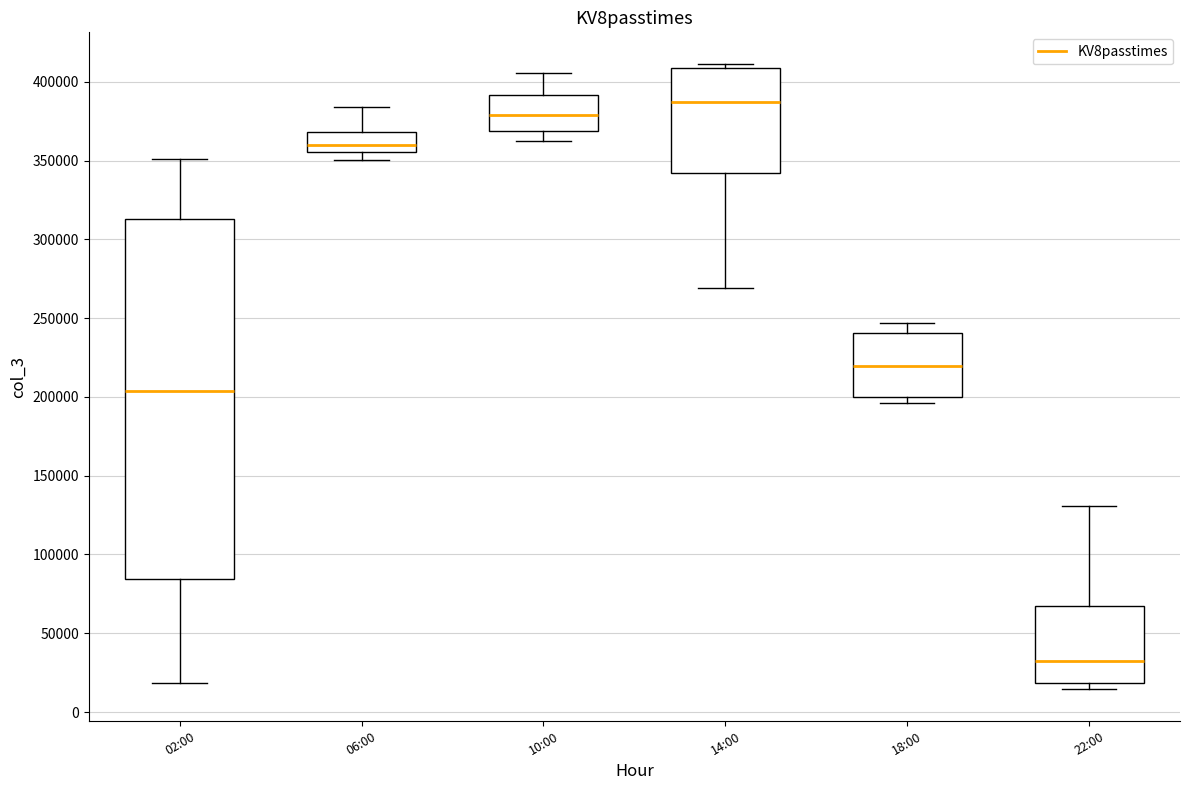

Which box is the tallest, from its lower edge to its upper edge?

02:00